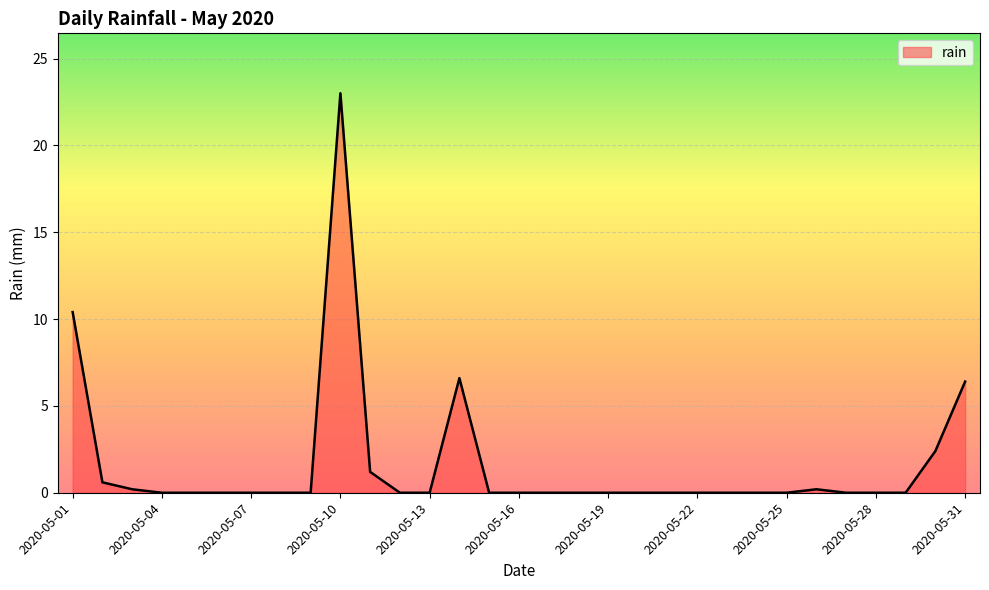

What is the greatest value displayed?

23.0